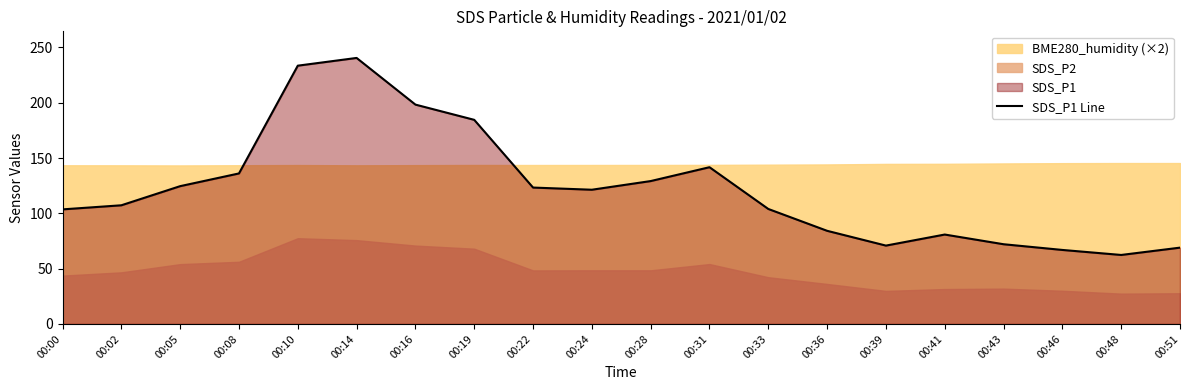

Rank the categories by value from lowest to highest.

00:48, 00:46, 00:51, 00:39, 00:43, 00:41, 00:36, 00:00, 00:33, 00:02, 00:24, 00:22, 00:05, 00:28, 00:08, 00:31, 00:19, 00:16, 00:10, 00:14